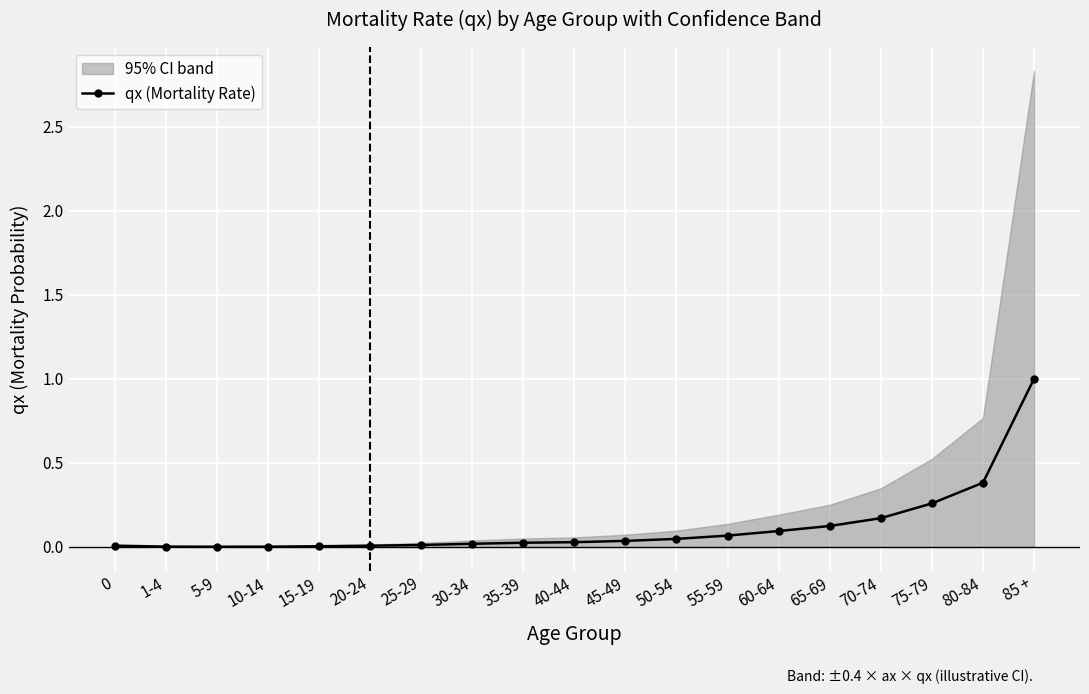

Where is the first local minimum?

5-9